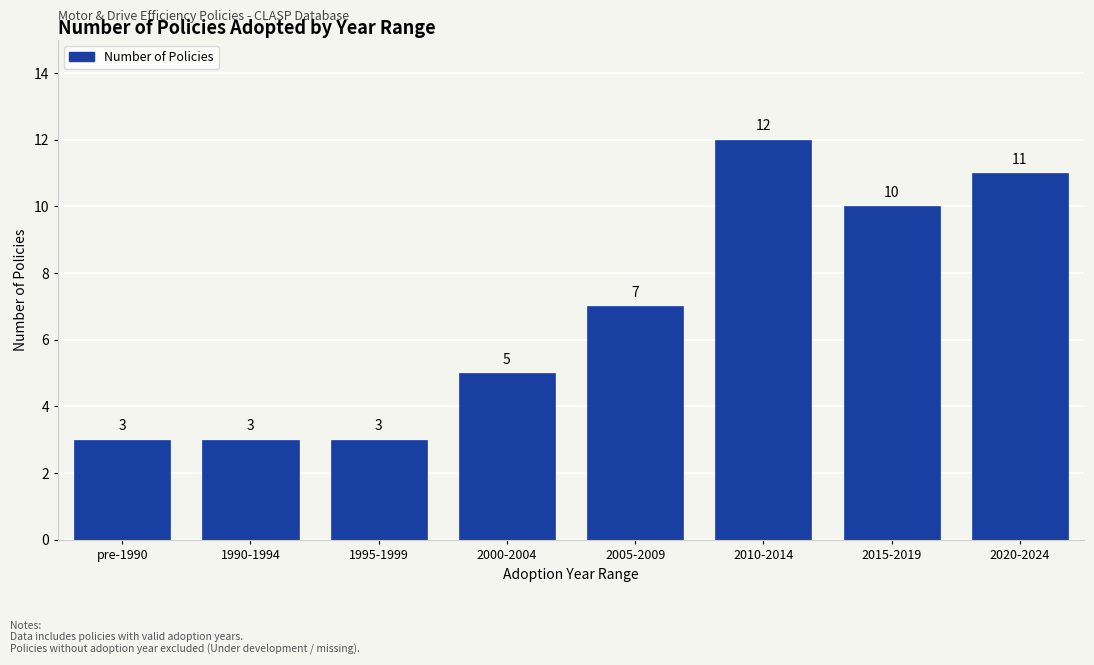

Reading left to right, transcribe all the data shown in this chart.

3	3	3	5	7	12	10	11